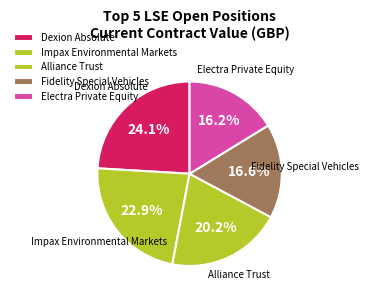

Count the number of slices in the pie.

5